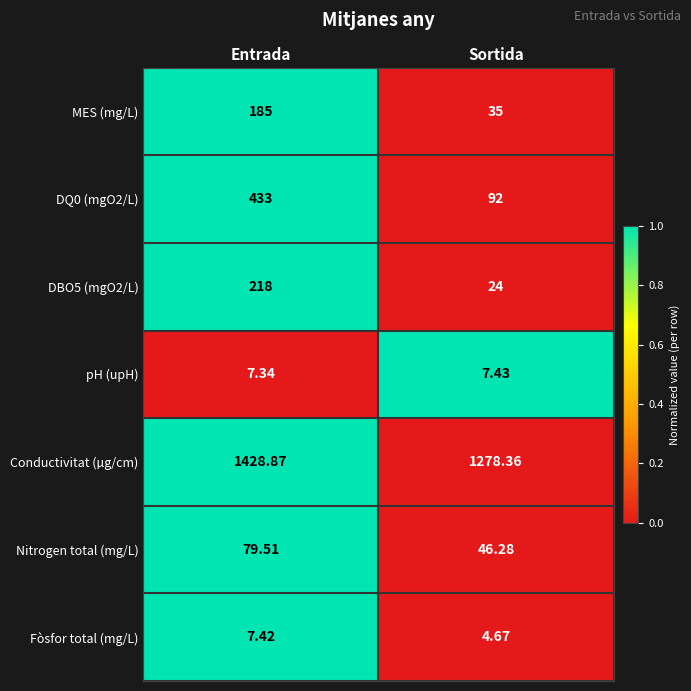

Which series has the largest total across all categories?

Conductivitat (µg/cm)